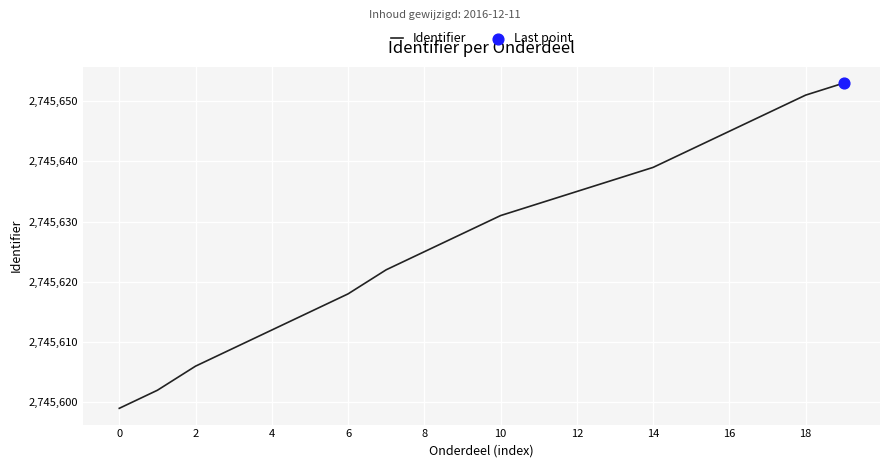

What is the difference between the maximum and minimum values?

54